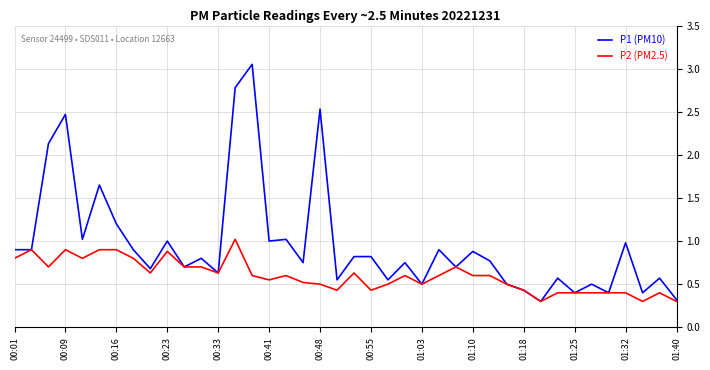

List the series in order of their peak value, lowest first.

P2 (PM2.5), P1 (PM10)